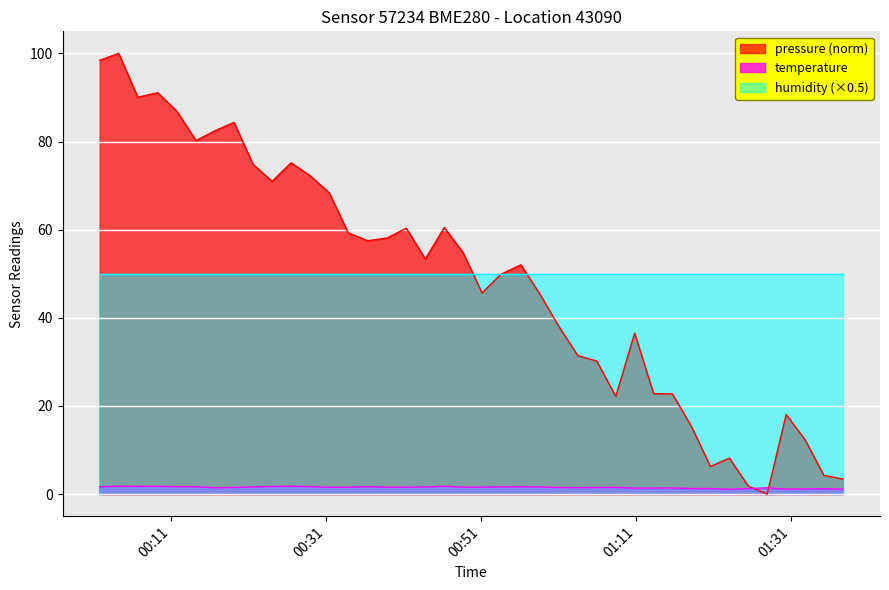

True or false: pressure and temperature intersect in this chart.

True